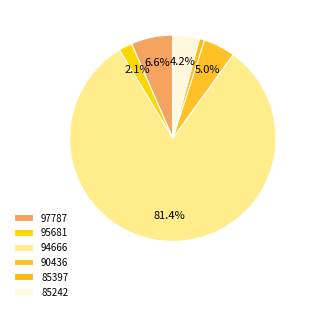

How many segments does this pie chart have?

6